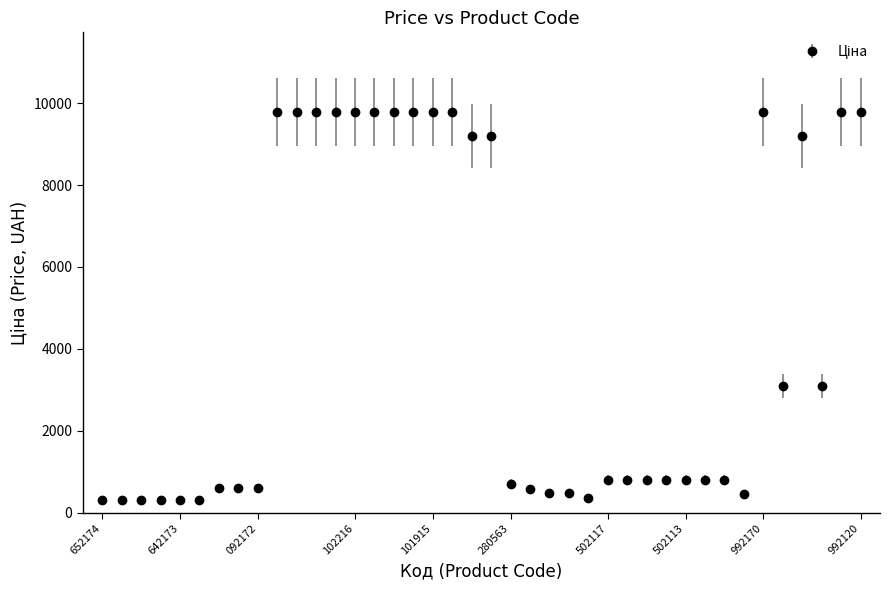

What is the greatest value displayed?

9775.5